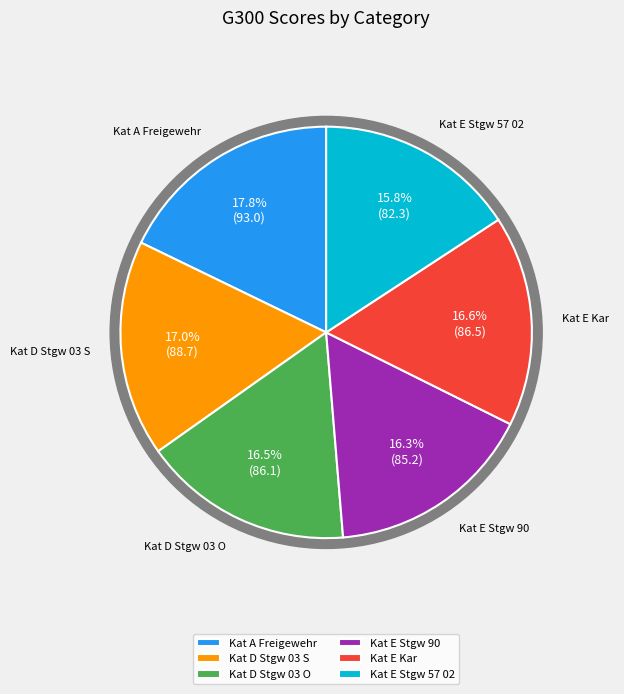

Does Kat A Freigewehr represent more than half of the total?

No